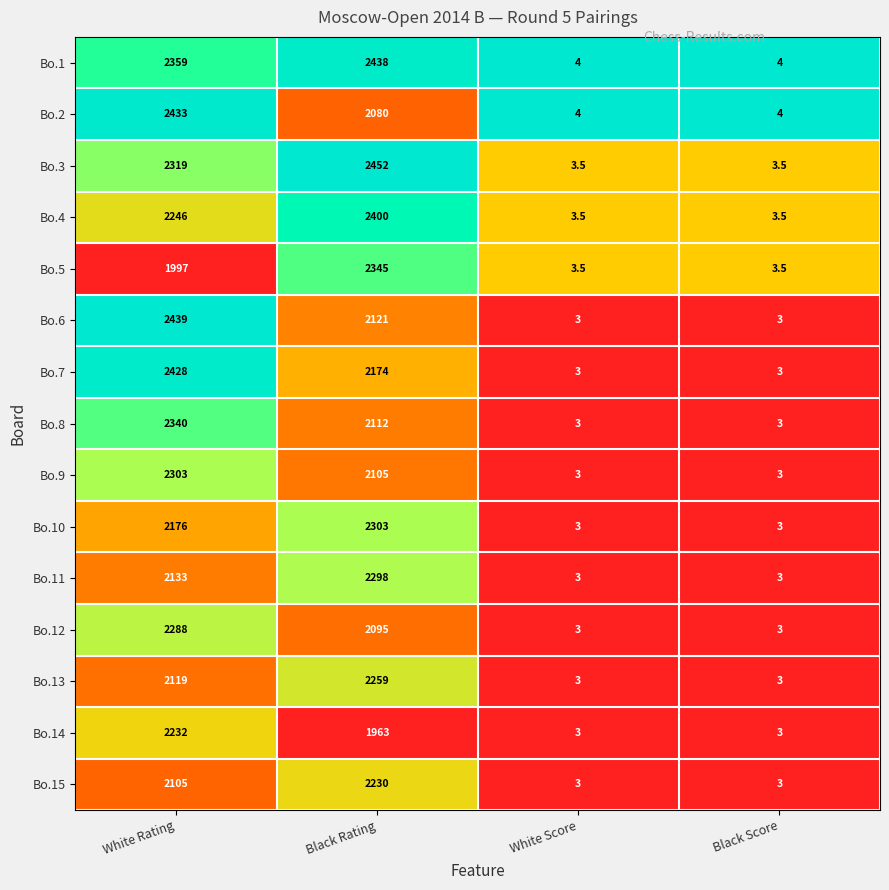

Which series has the widest spread of values?

Bo.3